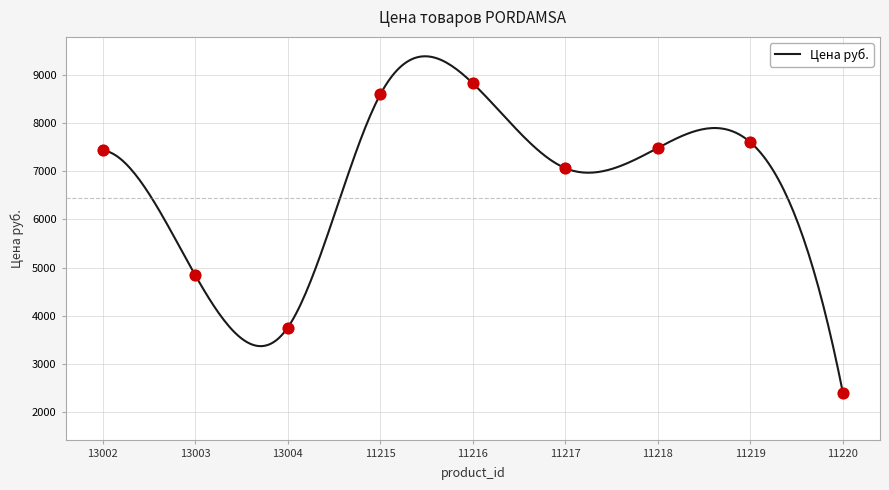

Between 11216 and 13002, which is larger?

11216